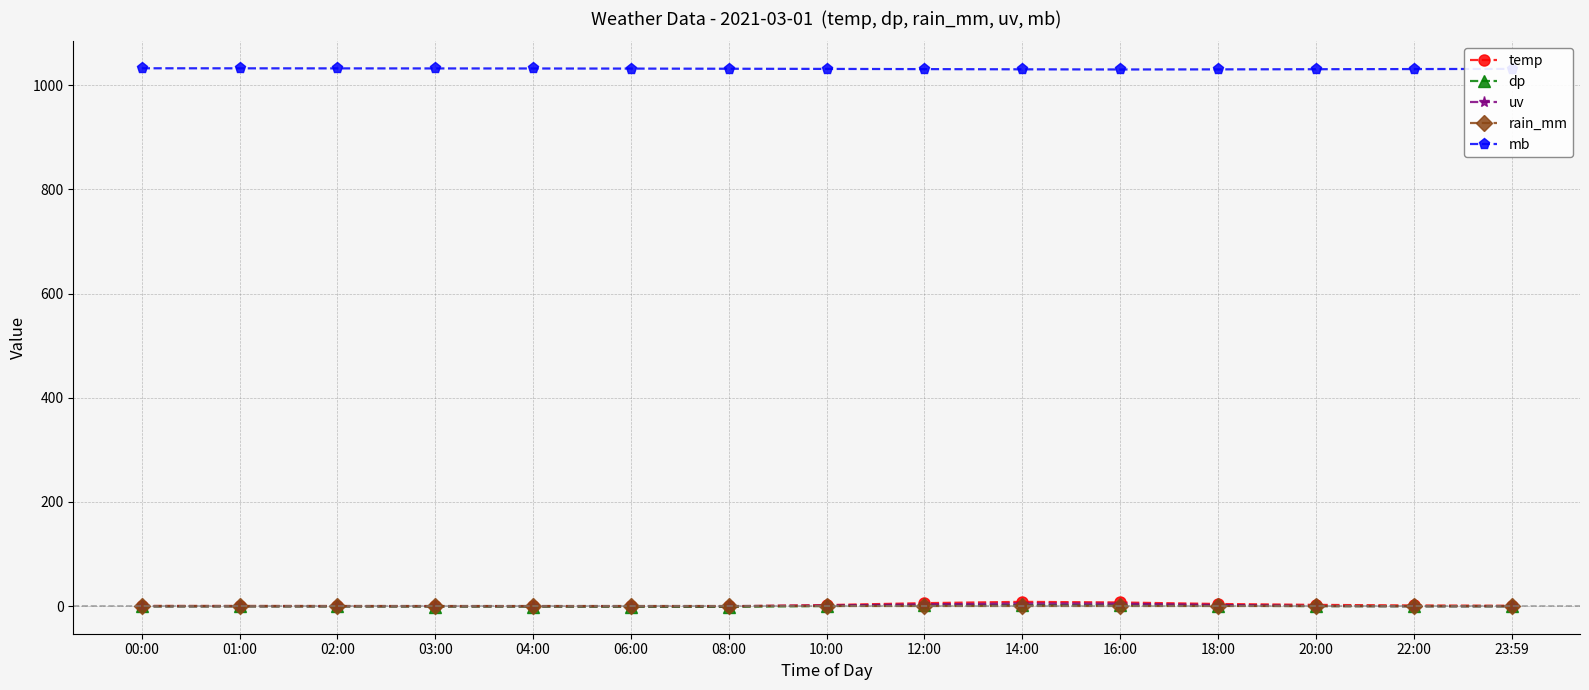

How many distinct data groups are displayed?

5